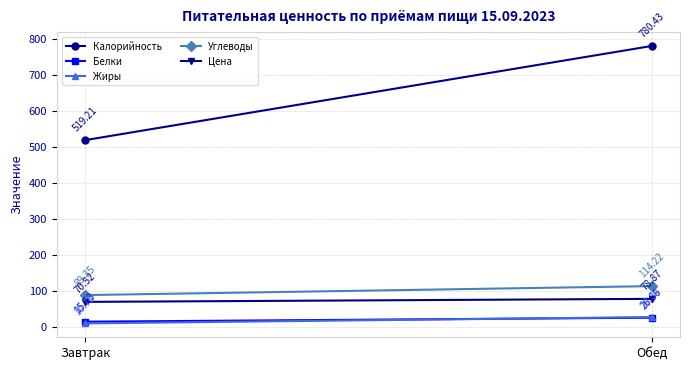

List the series in order of their peak value, lowest first.

Белки, Жиры, Цена, Углеводы, Калорийность